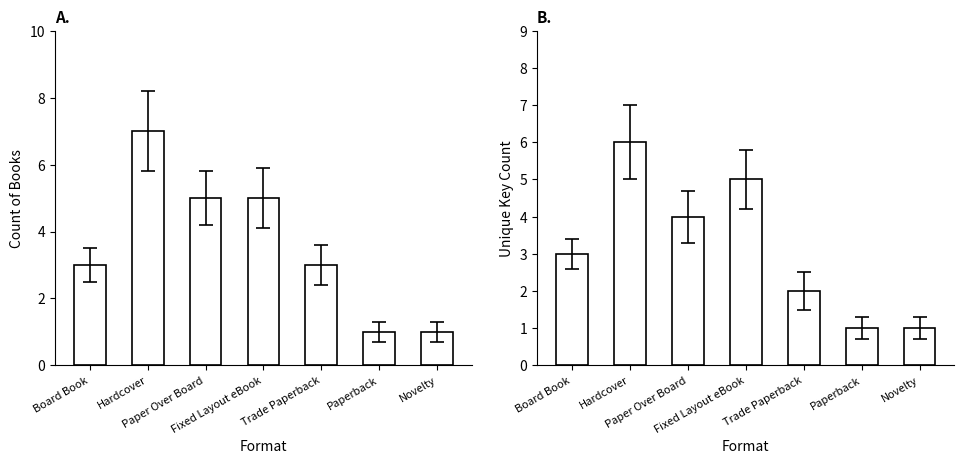

How many data points in Unique Keys are above 3?

3